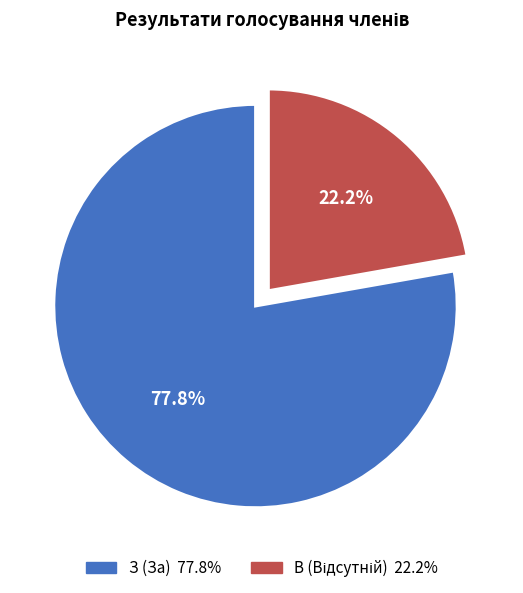

Which category accounts for the majority?

З (За)